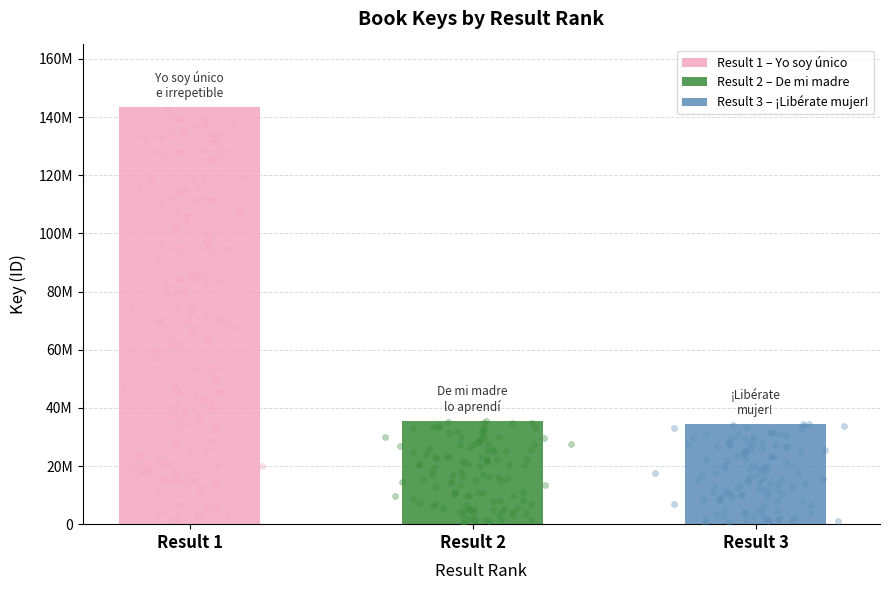

Approximately how many times larger is the value at Result 2 compared to Result 3?

1.0